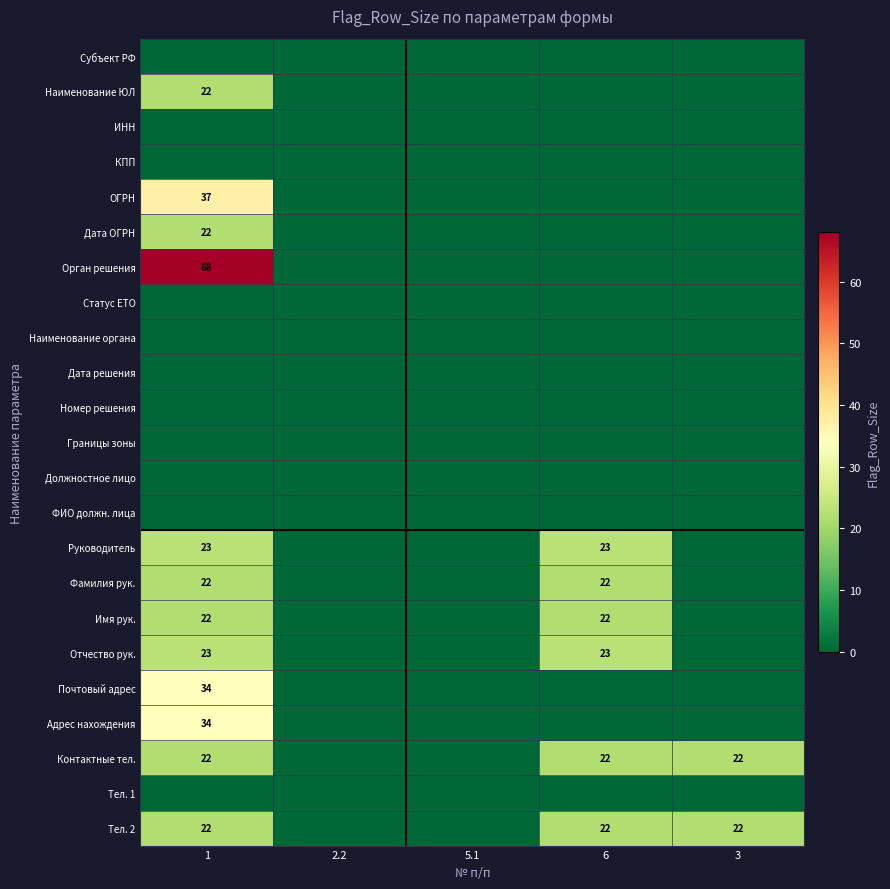

Is the value of Отчество рук. at 1 greater than the value of Тел. 2 at 6?

Yes